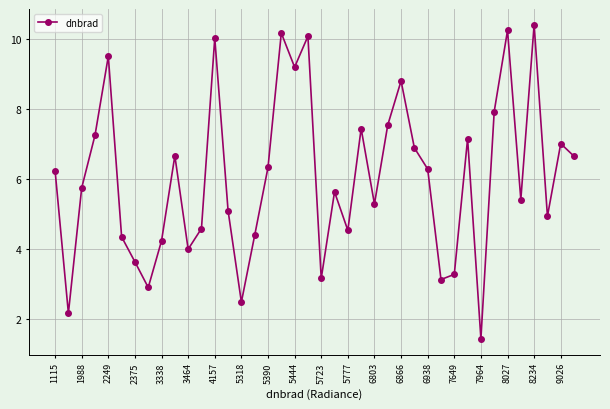

How many interior local peaks (higher than both neighbors) does the data have?

12